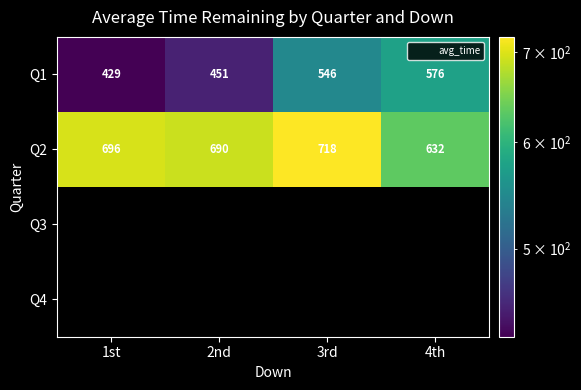

At how many categories does at least one series exceed 557?

4